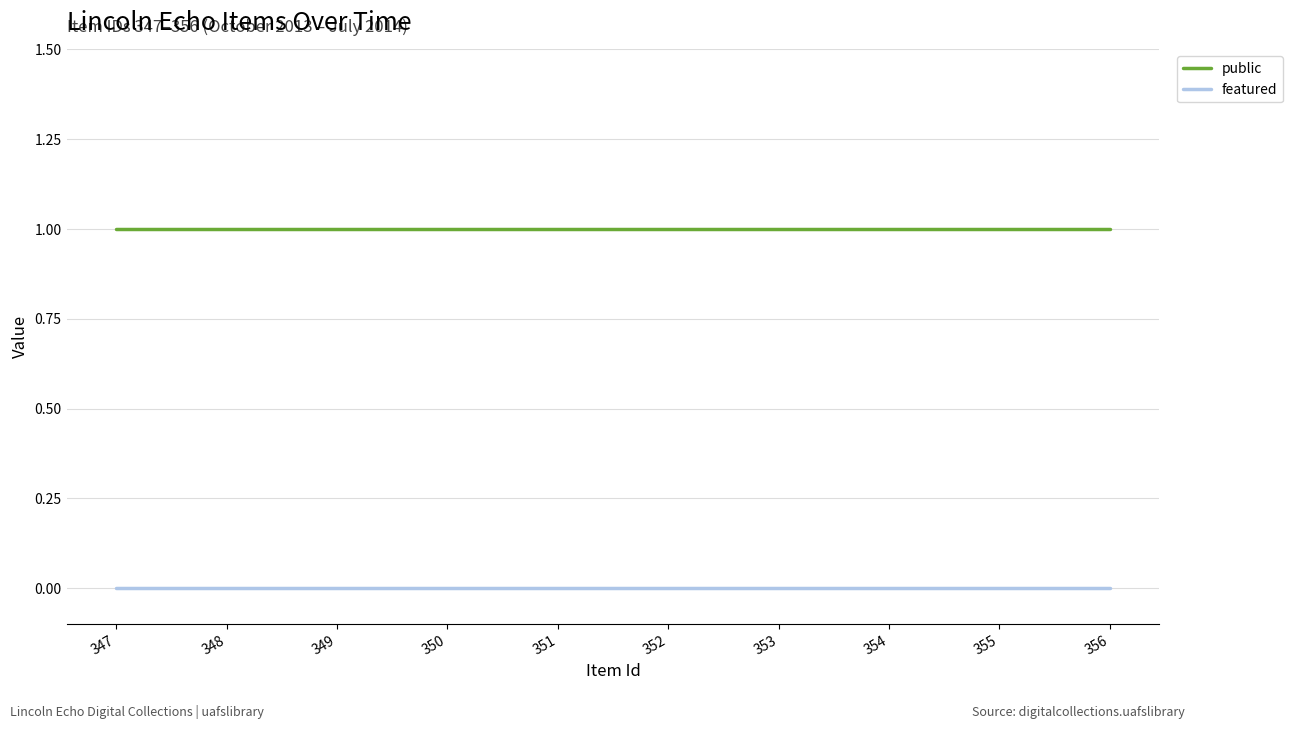

At 356, list the series in order from smallest to largest.

featured, public